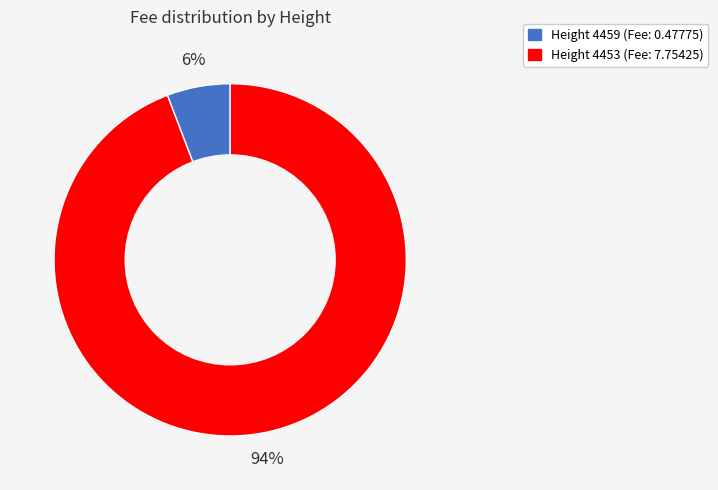

Does any single category account for the majority?

Yes